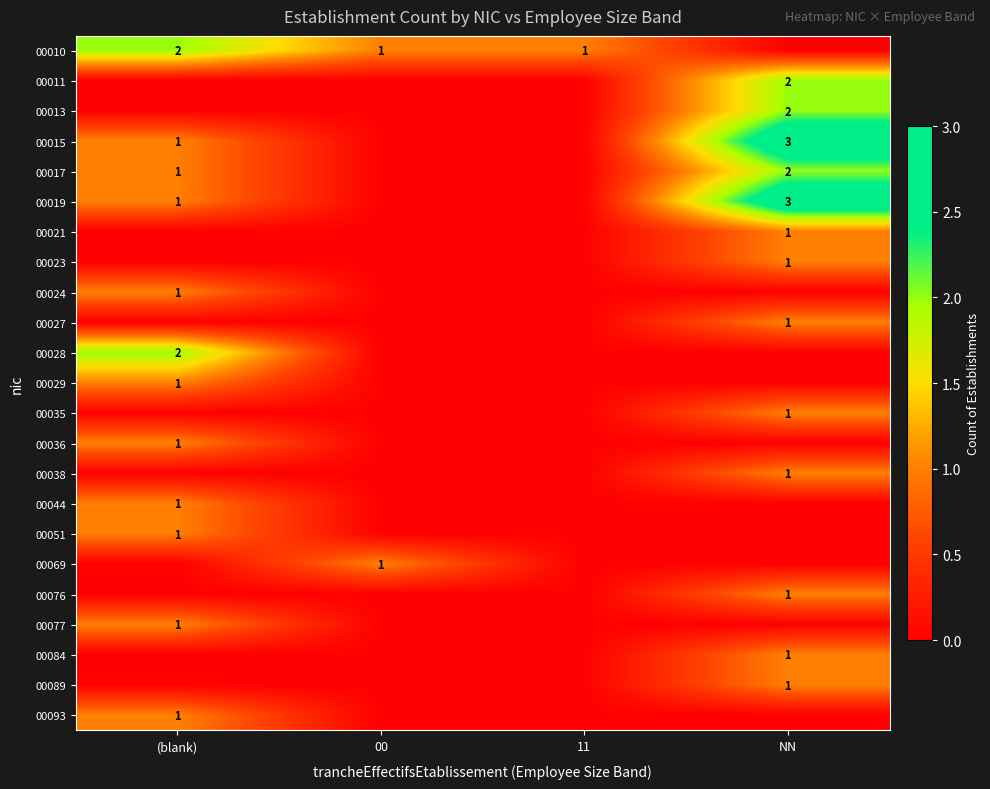

At which category is the sum across all series the highest?

NN